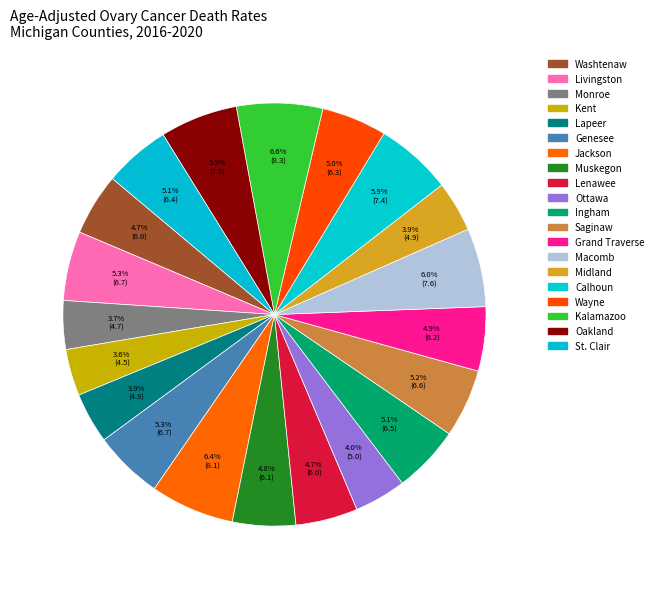

Which slice is the largest?

Kalamazoo